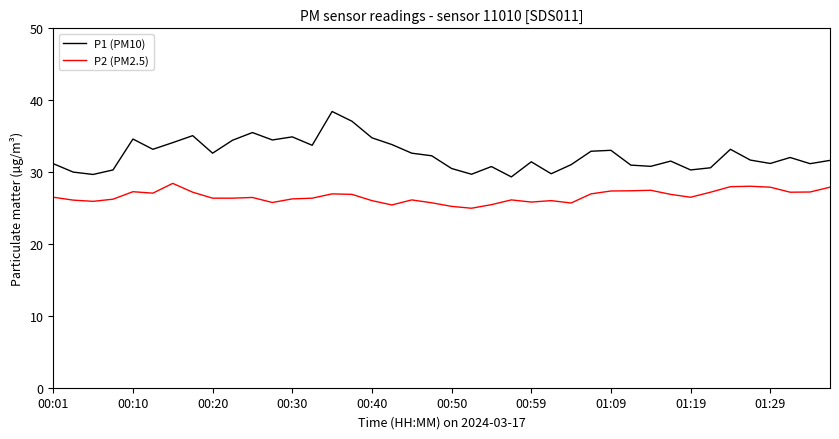

Which series has the widest spread of values?

P1 (PM10)